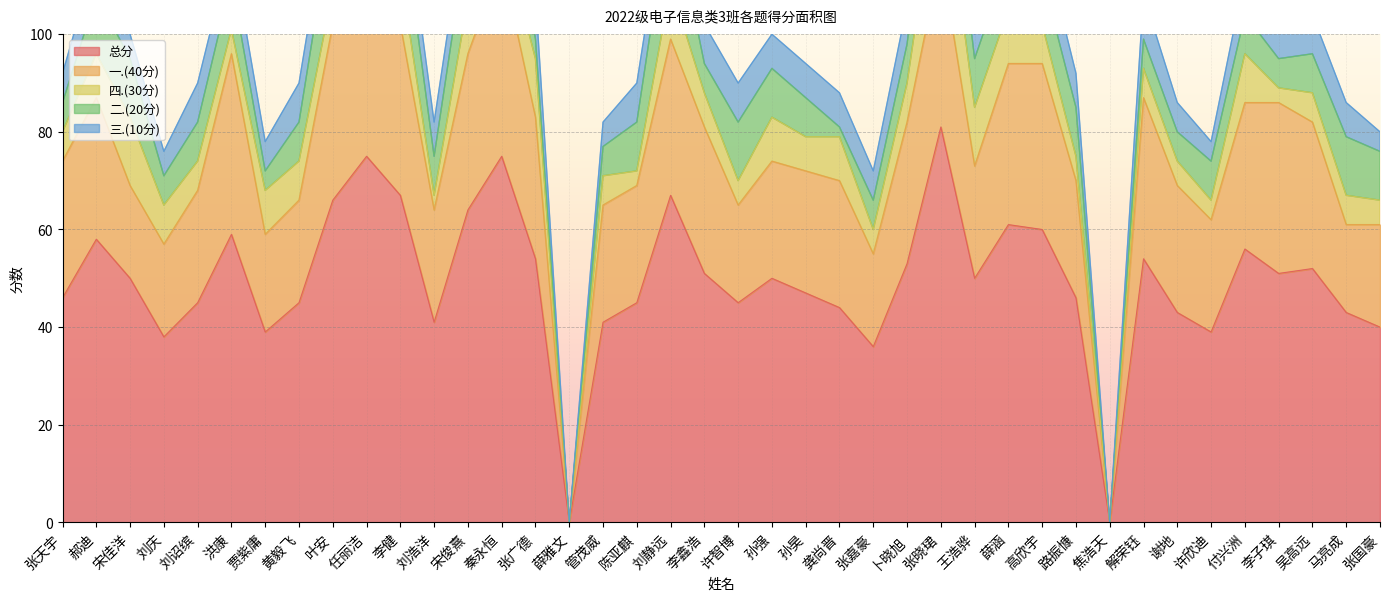

What is the label of the 25th point from the right?

薛雅文